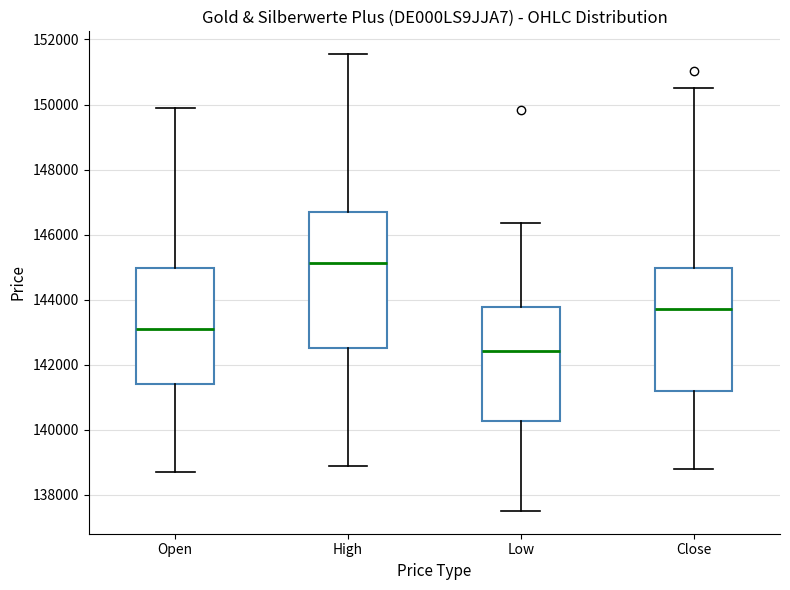

Which box is the tallest, from its lower edge to its upper edge?

High